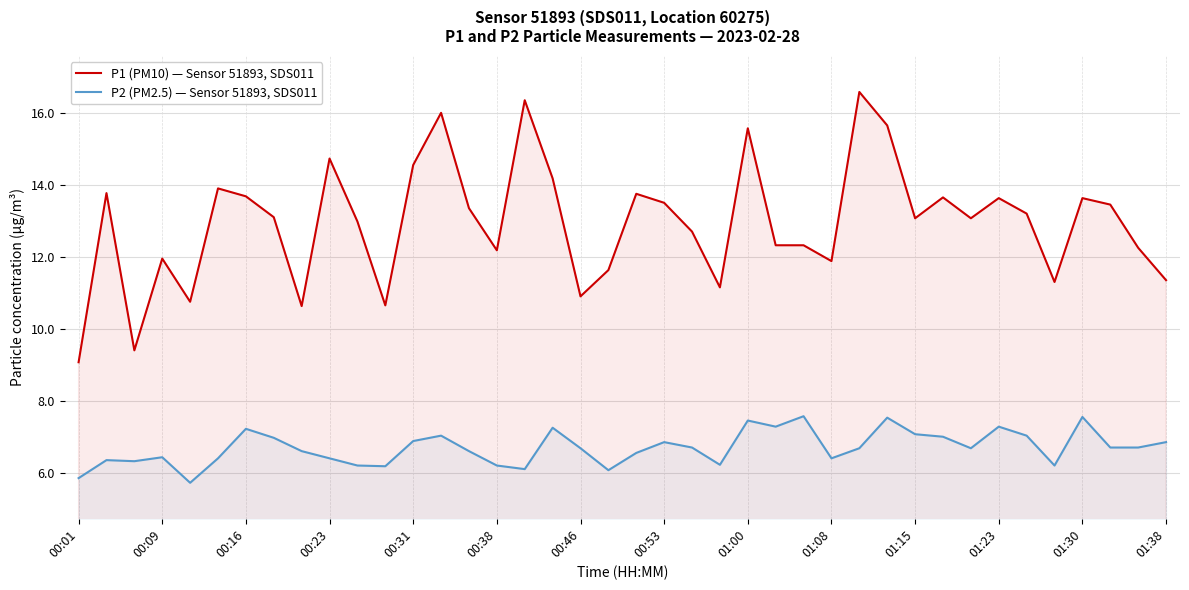

True or false: P1 (PM10) — Sensor 51893, SDS011 and P2 (PM2.5) — Sensor 51893, SDS011 intersect in this chart.

False